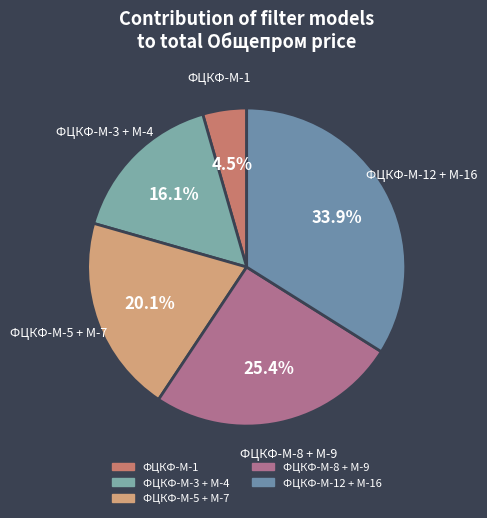

Is there a majority slice in this chart?

No